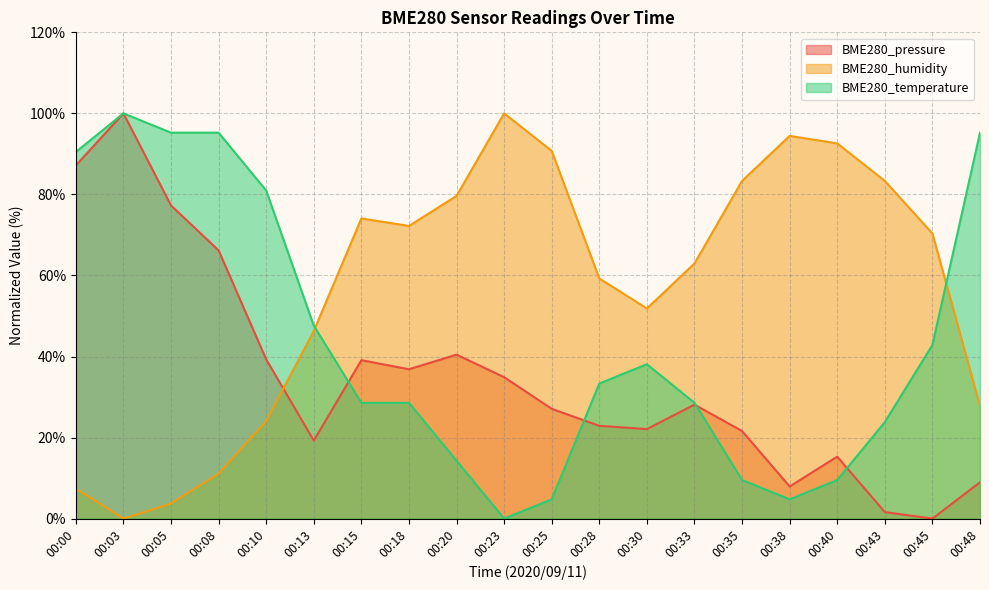

What is the sum of all BME280_humidity values?

1135.2